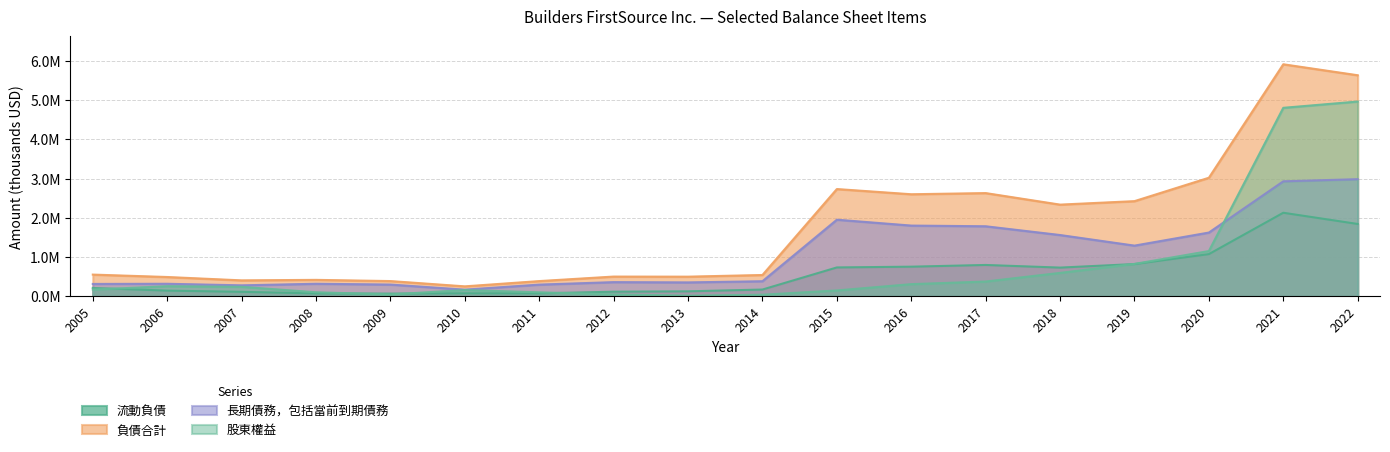

What is the difference between the 股東權益 values at 2007 and 2021?

4560934